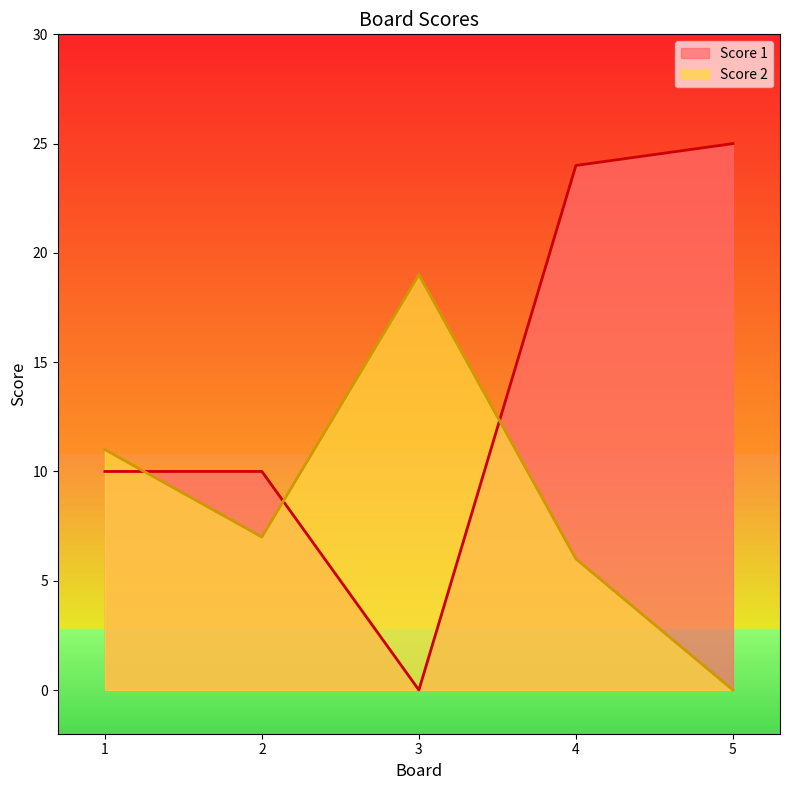

How many categories are shown in the chart?

5